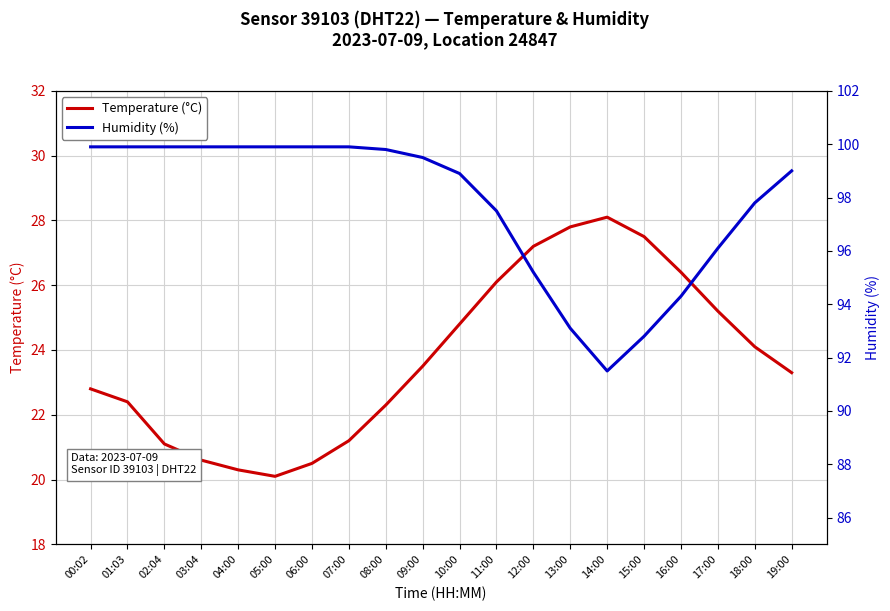

What is the difference between the highest and lowest values at 13:00?

65.3